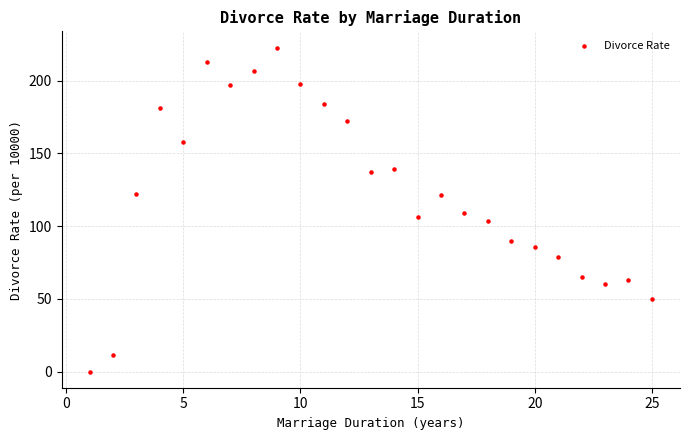

What is the range of X values (max minus min)?

24.0